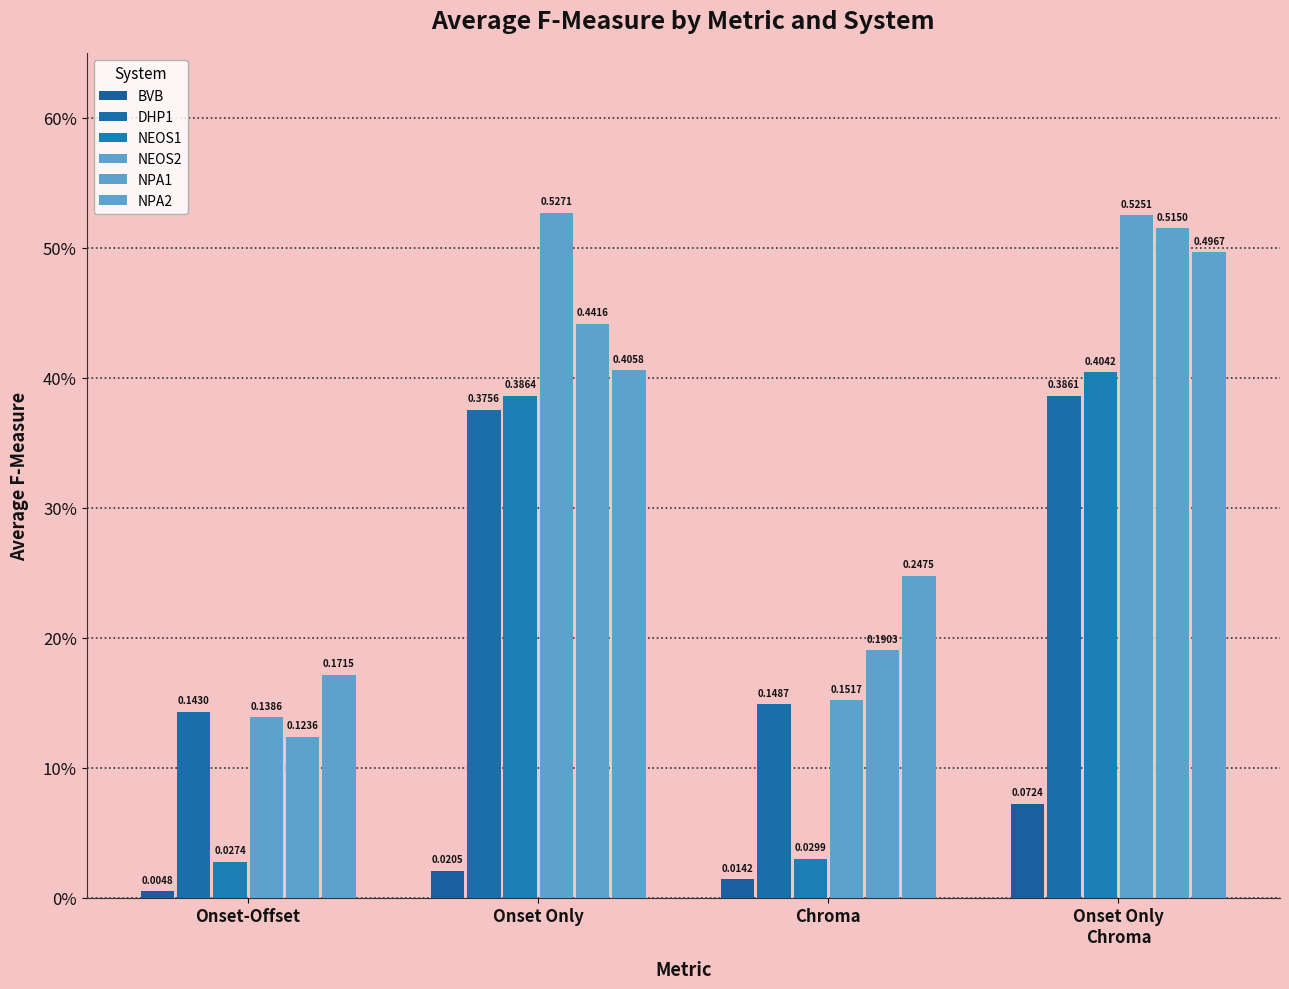

List the series in order of their peak value, lowest first.

BVB, DHP1, NEOS1, NPA2, NPA1, NEOS2